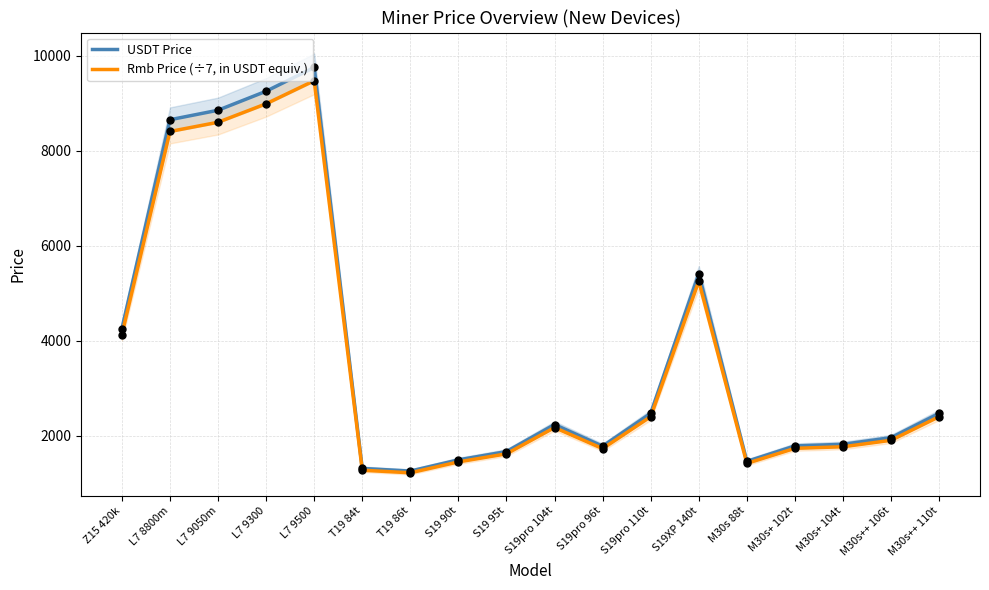

Which series reaches the maximum Y coordinate?

USDT Price